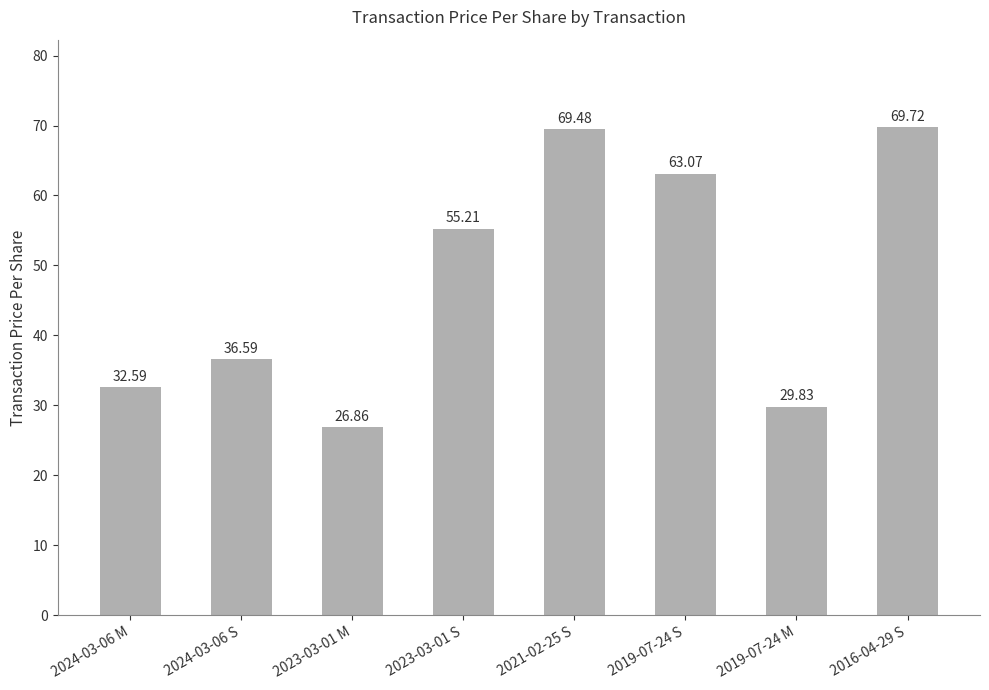

The value at 2023-03-01 M is 13.2. True or false?

False